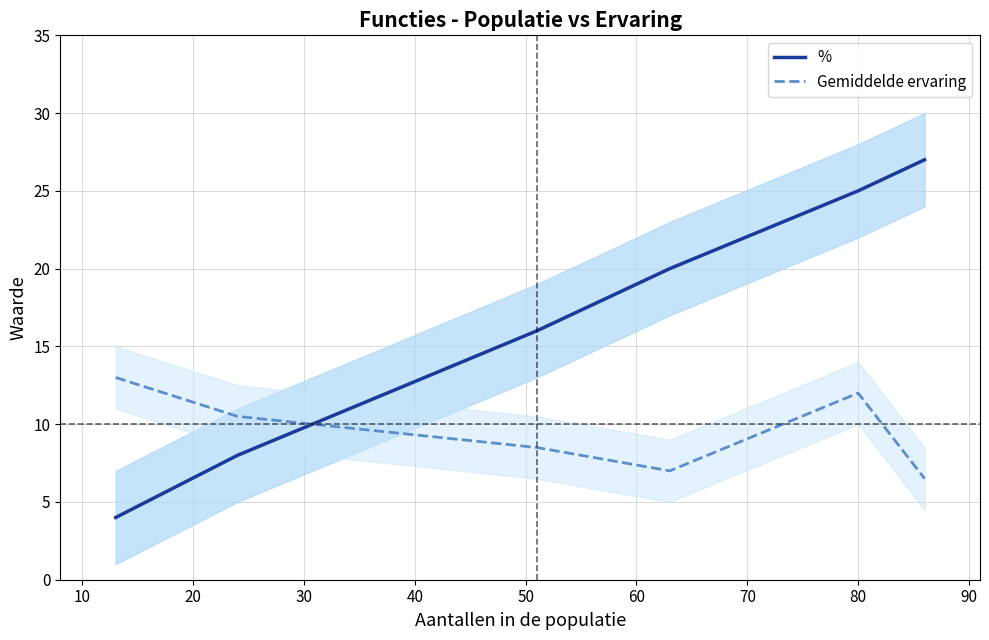

How many times do Gemiddelde ervaring and % cross each other?

1